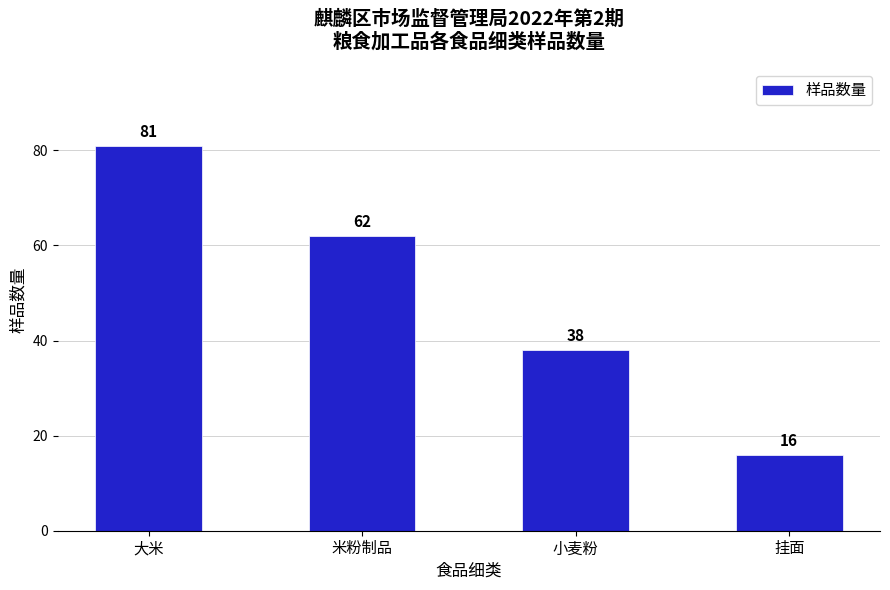

What is the sum of all values?

197